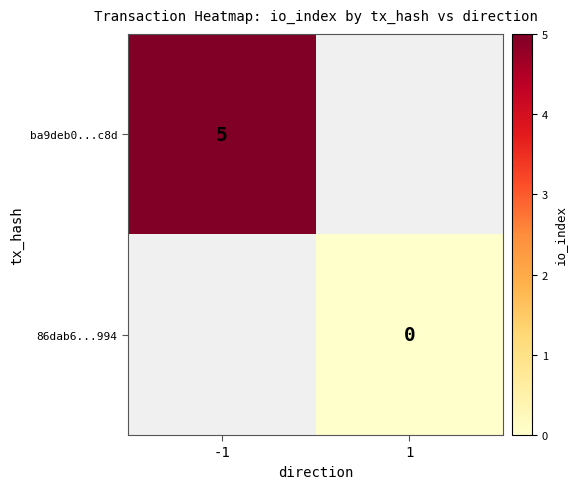

The value of 86dab6...994 at 1 is 0.0. True or false?

True